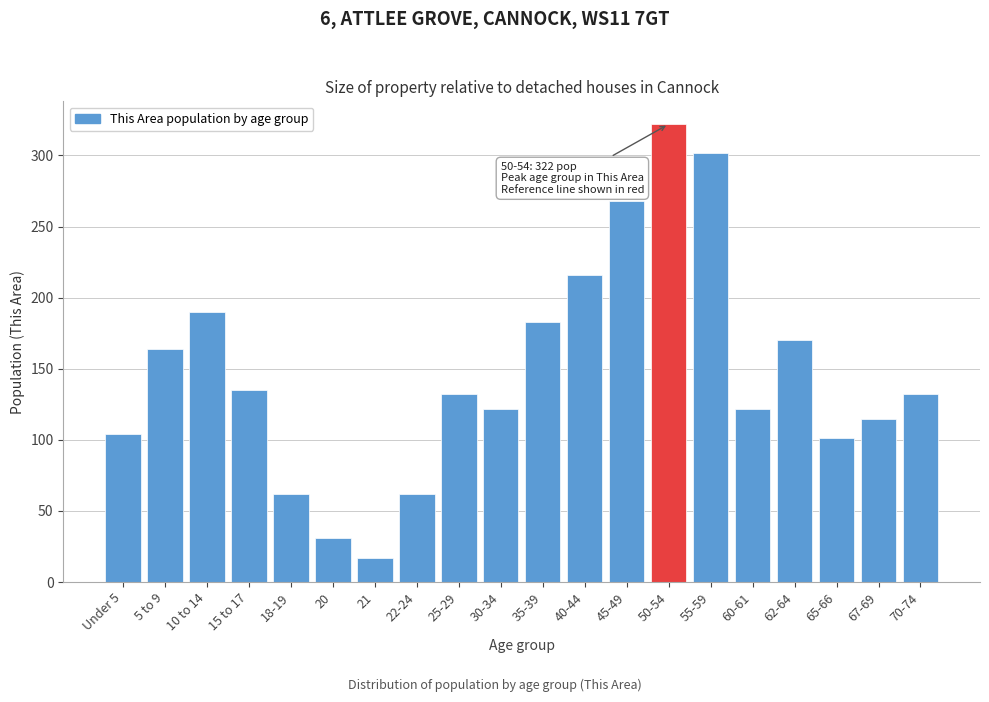

Reading left to right, extract all data points from this chart.

Under 5=104	5 to 9=164	10 to 14=190	15 to 17=135	18-19=62	20=31	21=17	22-24=62	25-29=132	30-34=122	35-39=183	40-44=216	45-49=268	50-54=322	55-59=302	60-61=122	62-64=170	65-66=101	67-69=115	70-74=132